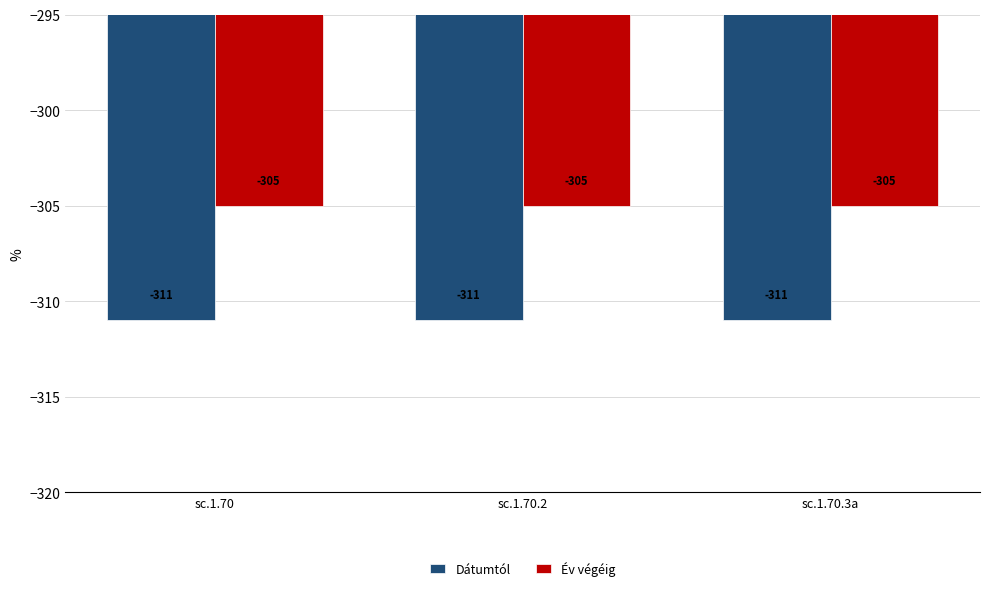

Is the value of Év végéig at sc.1.70.2 greater than the value of Dátumtól at sc.1.70.2?

Yes